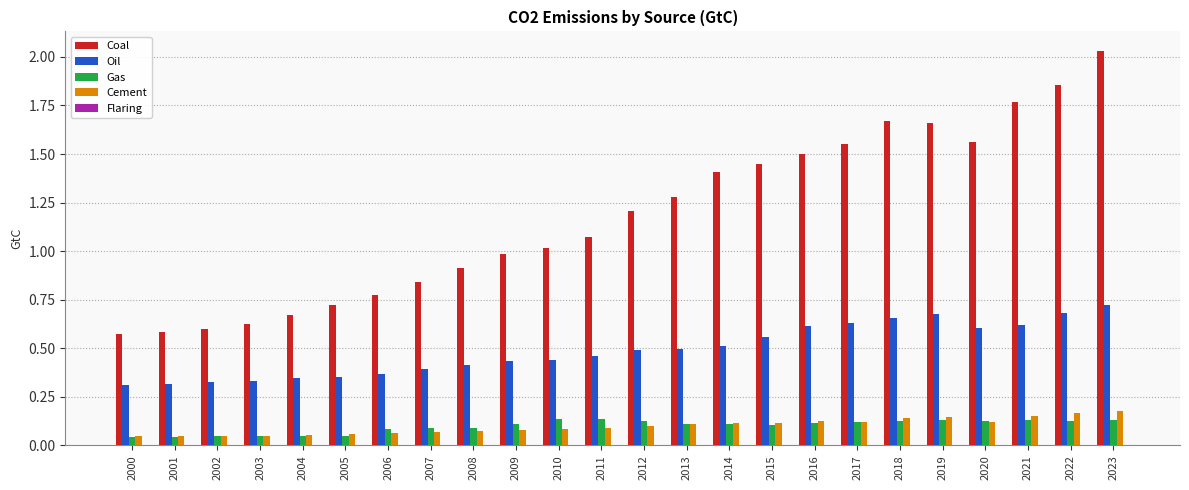

What is the total value across all series at 2018?

2.6